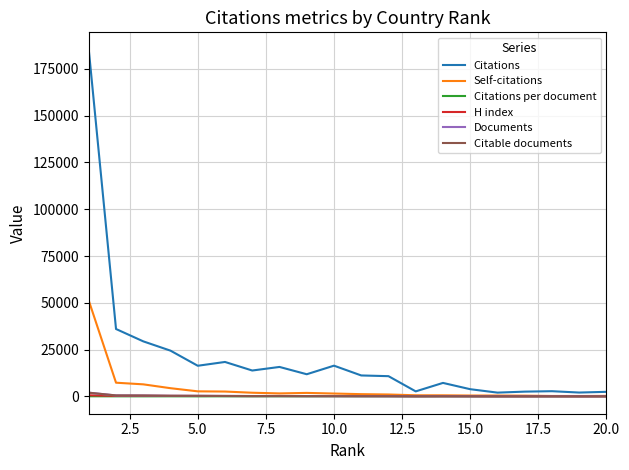

Which series has the largest range (max minus min)?

Citations